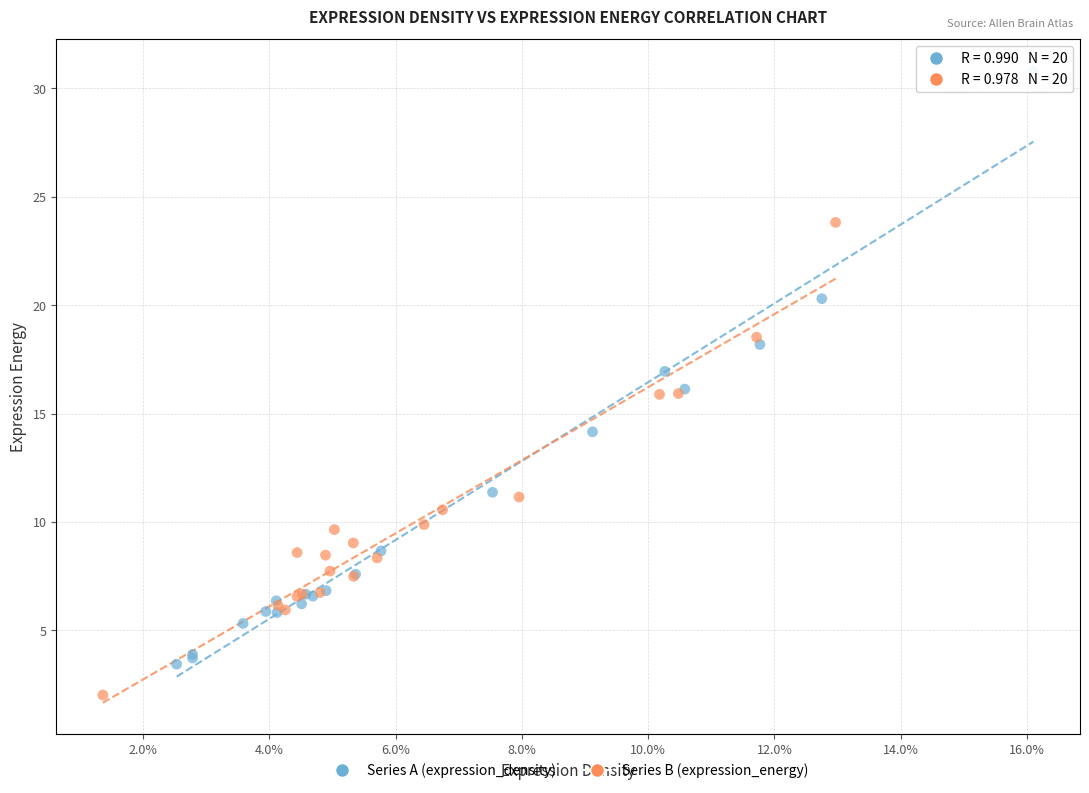

Which series contains the lowest Y value?

Series B (expression_energy)